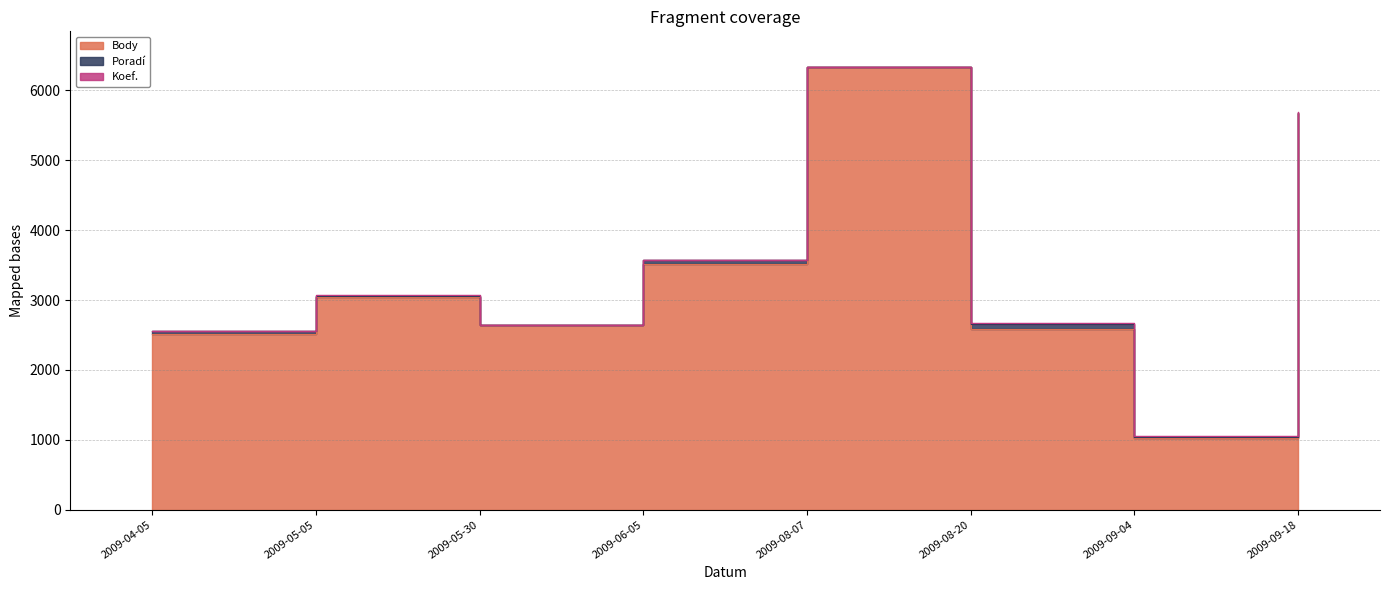

True or false: Body has a value of 506 at 2009-09-04.

False